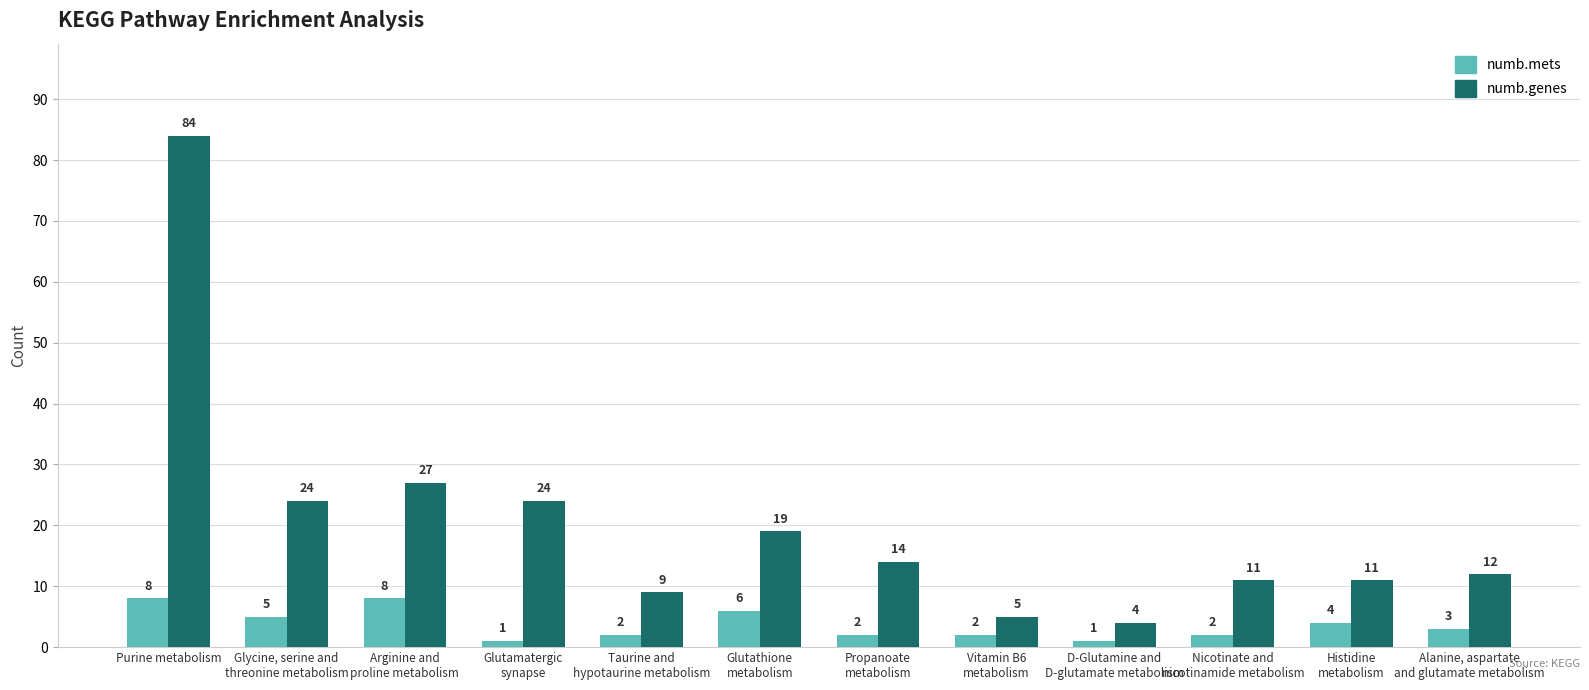

At which label does numb.genes reach its minimum?

D-Glutamine and
D-glutamate metabolism